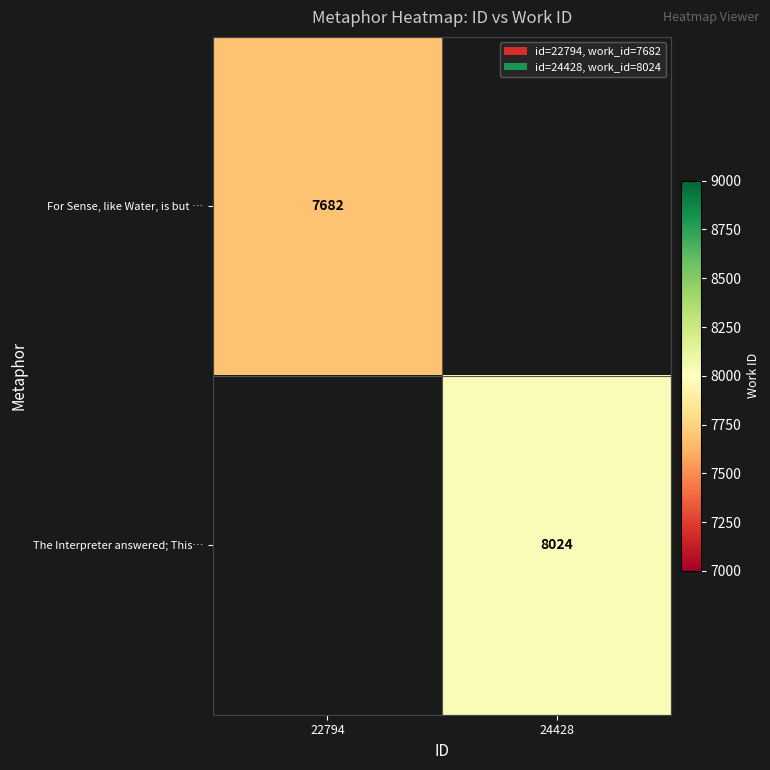

The value of The Interpreter answered; This… at 24428 is 13322. True or false?

False